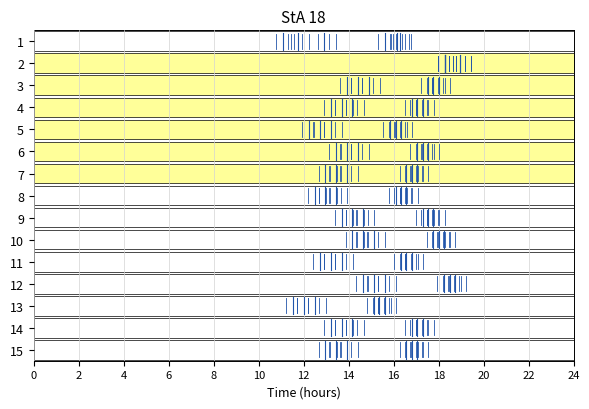

Count the number of data series in this chart.

1